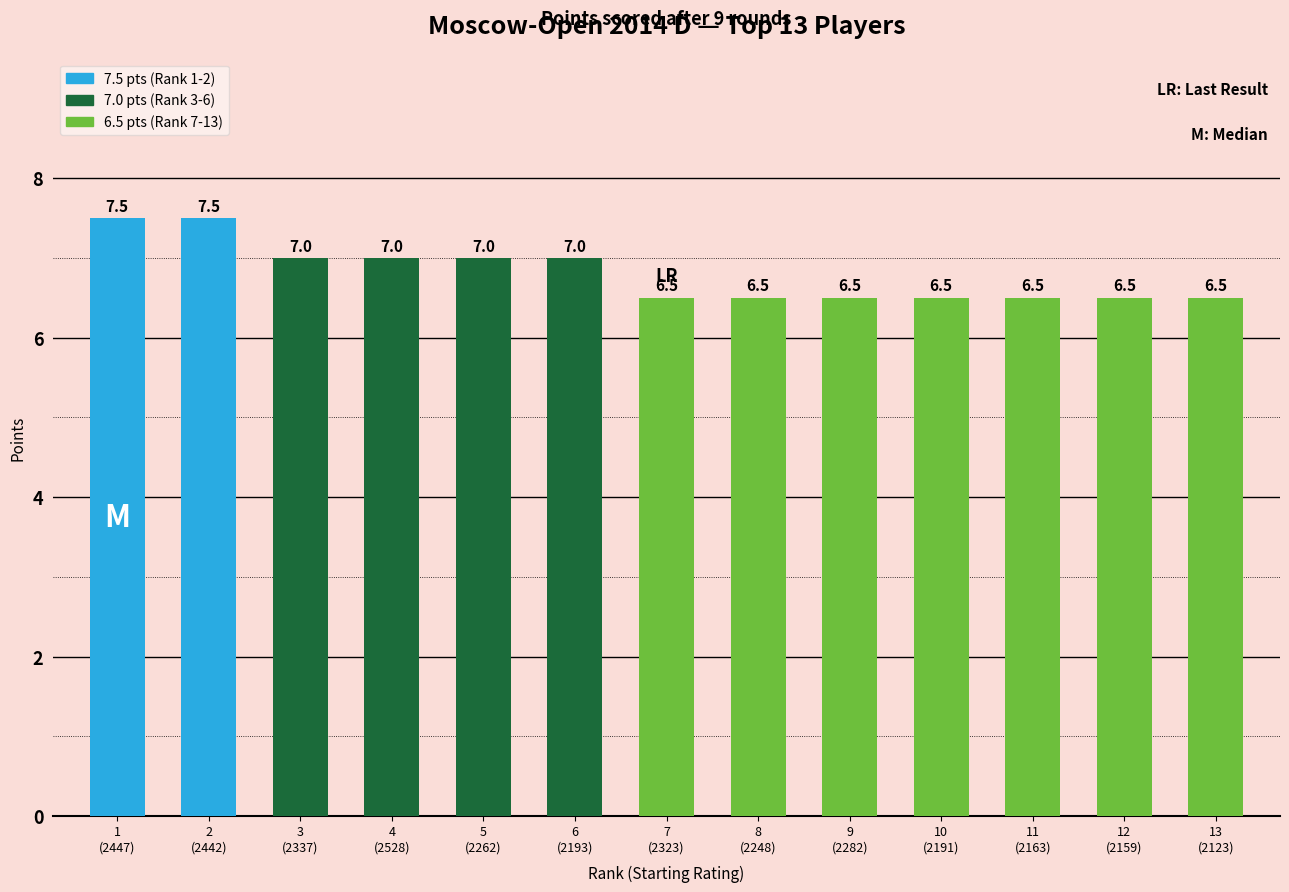

What is the sum of the values at 5
(2262) and 4
(2528)?

14.0